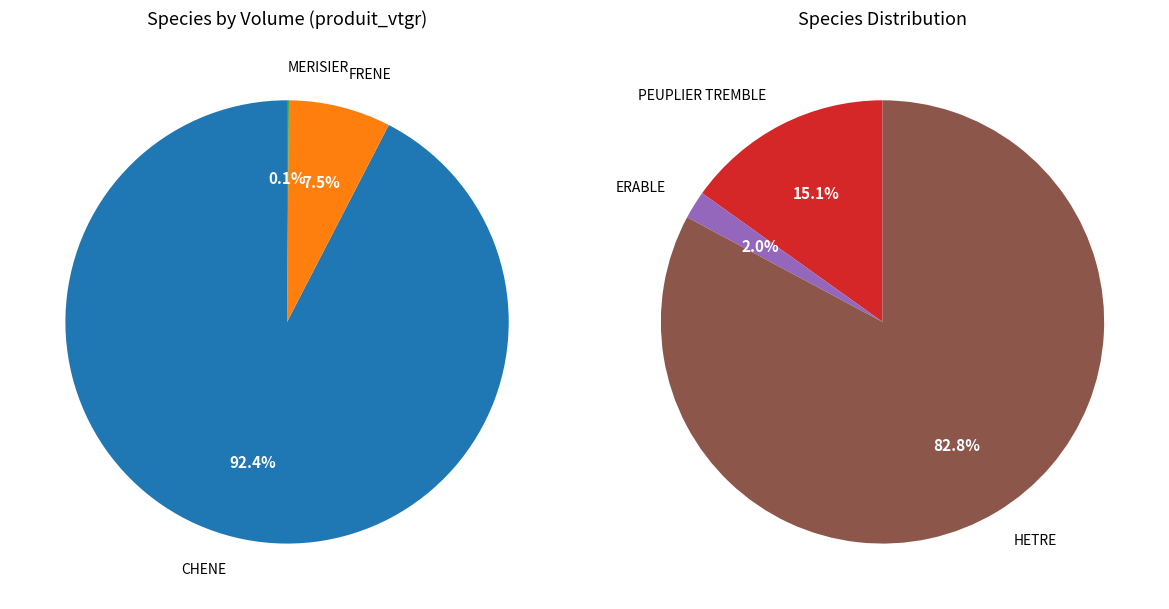

How many slices are in this pie chart?

6